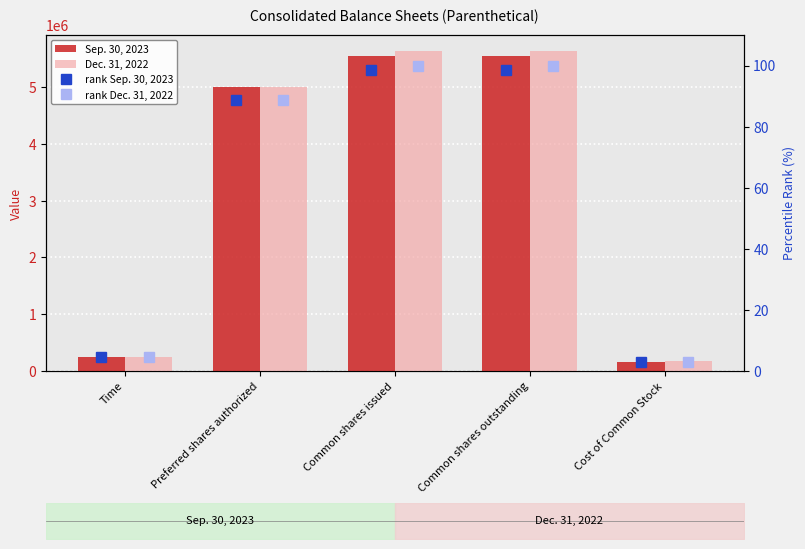

What value does the rank Sep. 30, 2023 series have at Cost of Common Stock?

3.0